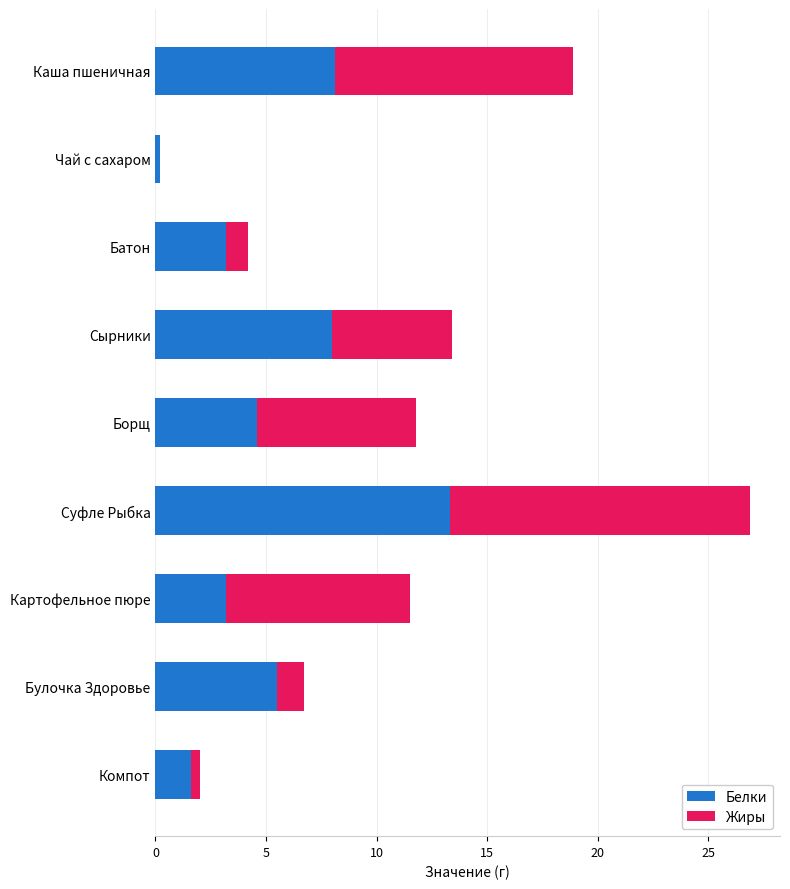

At which label does Белки reach its peak?

Суфле Рыбка